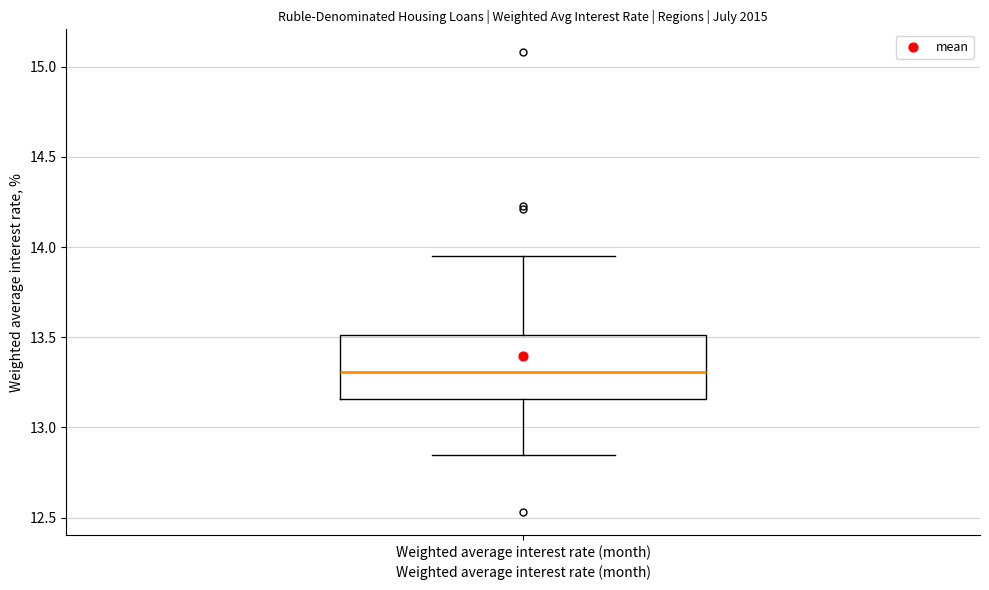

Transcribe this box plot: give where the median line is, the range the box spans, and where the two whiskers end, as read against the y-axis. The values are not printed on the chart, so give them approximately, as read against the axis.

median 13.30, box 13.15 to 13.50, whiskers 12.85 to 13.95